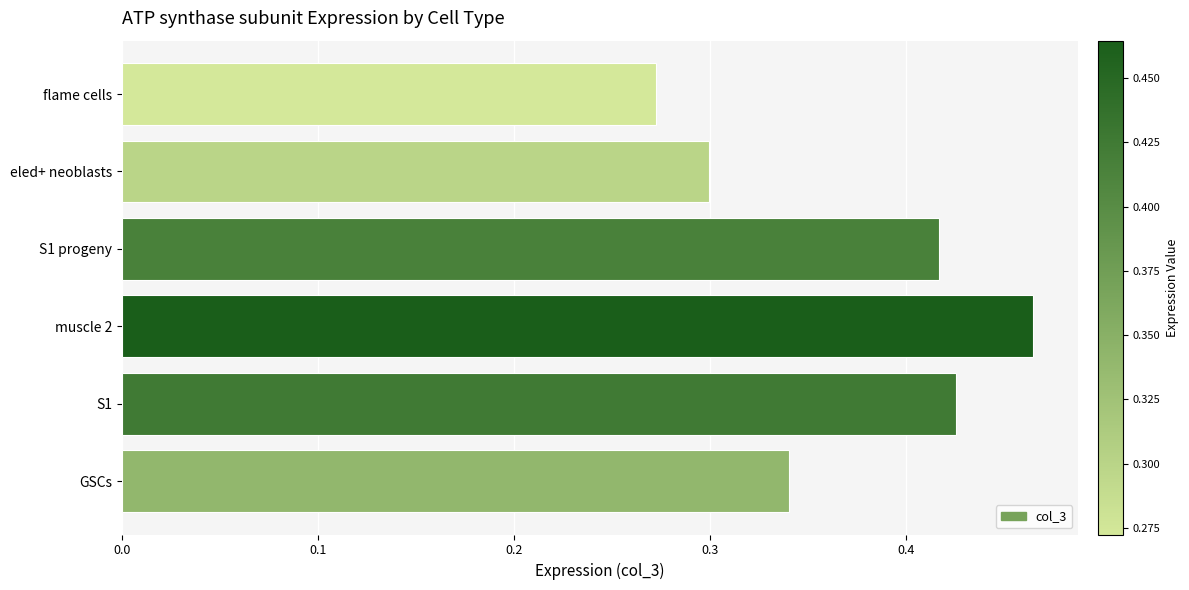

Rank the categories by value from lowest to highest.

flame cells, eled+ neoblasts, GSCs, S1 progeny, S1, muscle 2